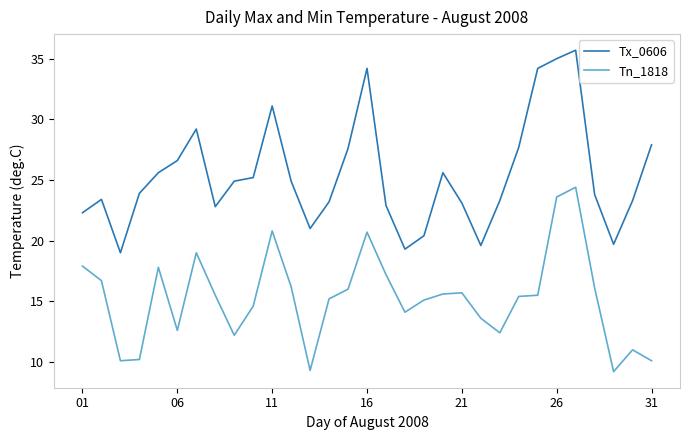

True or false: Tn_1818 and Tx_0606 intersect in this chart.

False